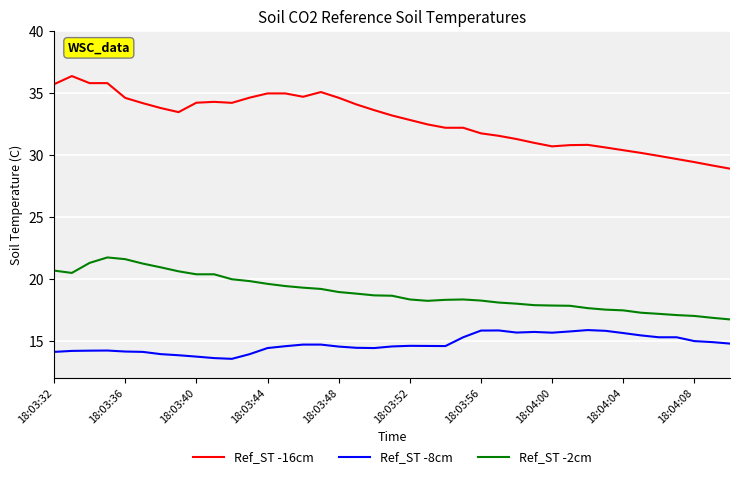

What is the difference between the maximum and minimum values in the Ref_ST -16cm series?

7.5